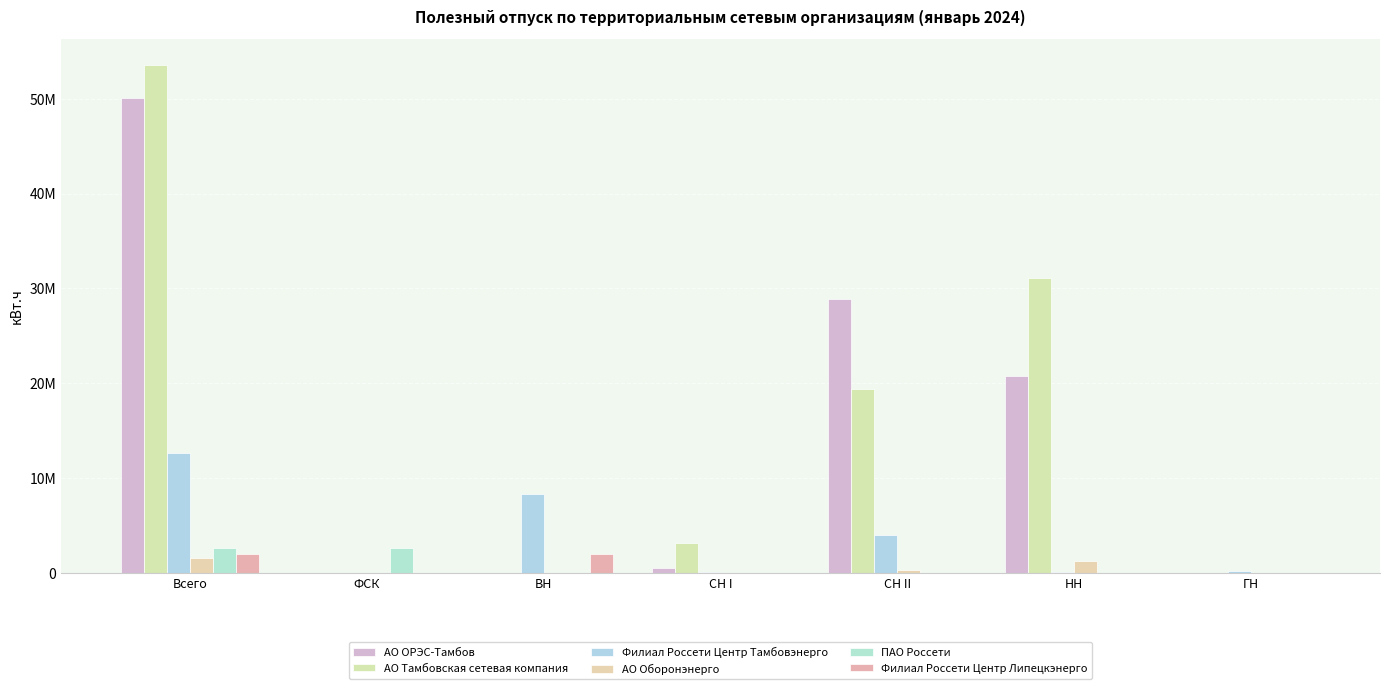

List the series in order of their peak value, lowest first.

АО Оборонэнерго, Филиал Россети Центр Липецкэнерго, ПАО Россети, Филиал Россети Центр Тамбовэнерго, АО ОРЭС-Тамбов, АО Тамбовская сетевая компания